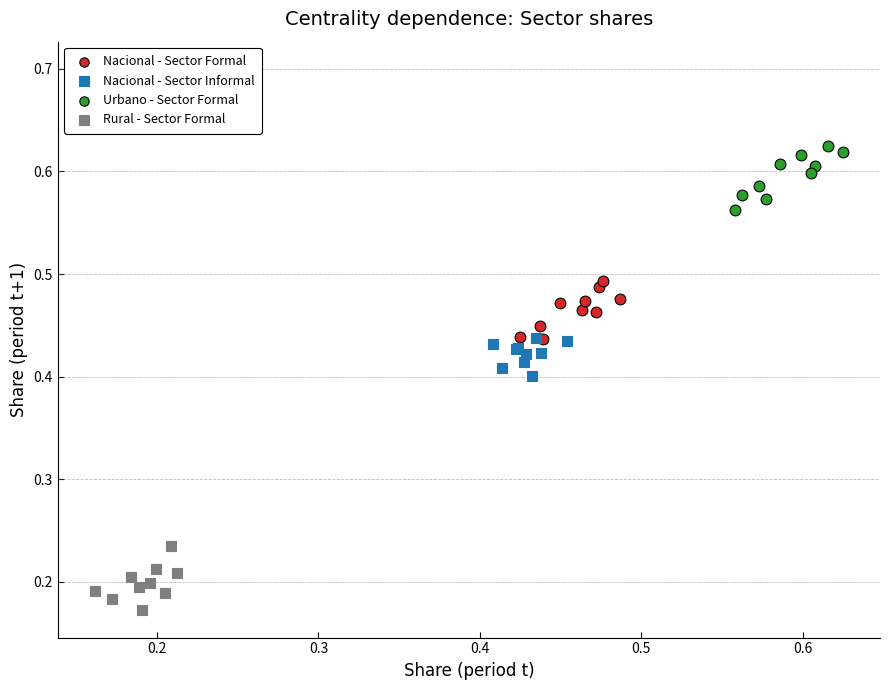

Which series reaches the minimum Y coordinate?

Rural - Sector Formal